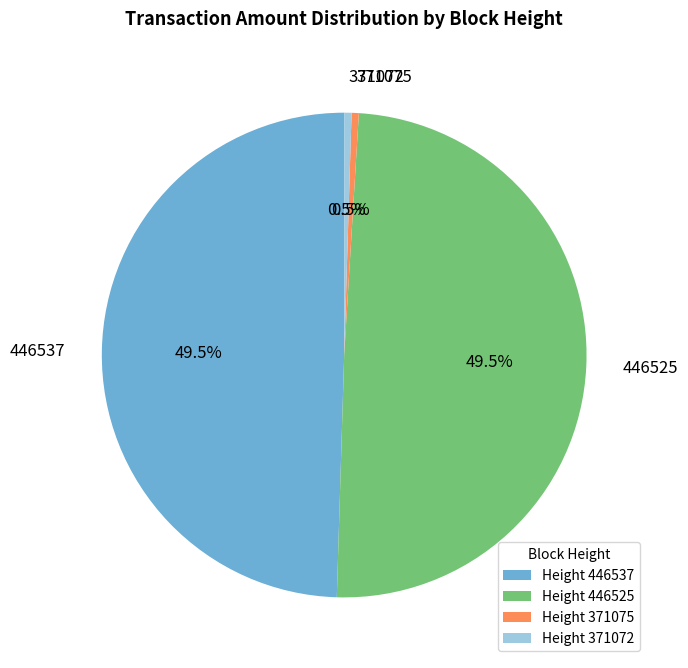

Is there a majority slice in this chart?

No